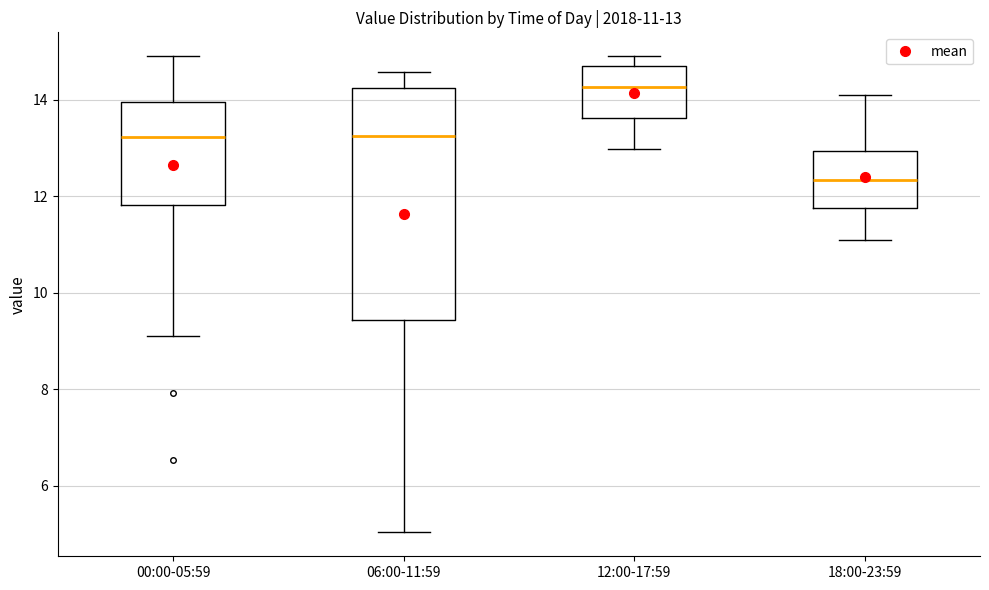

Which box is the tallest, from its lower edge to its upper edge?

06:00-11:59